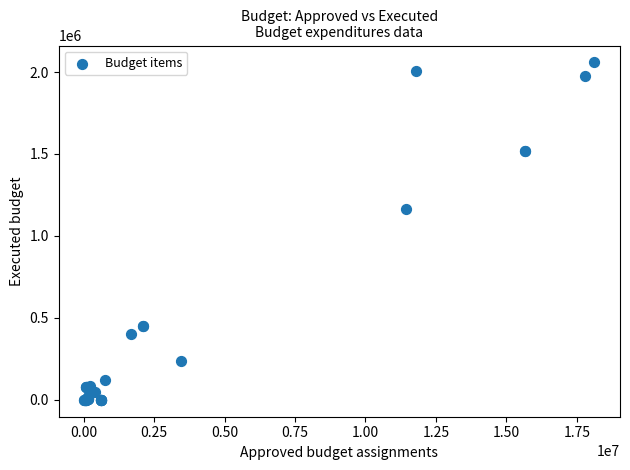

What Y value in the scatter plot is closest to 1029285?

1162357.9